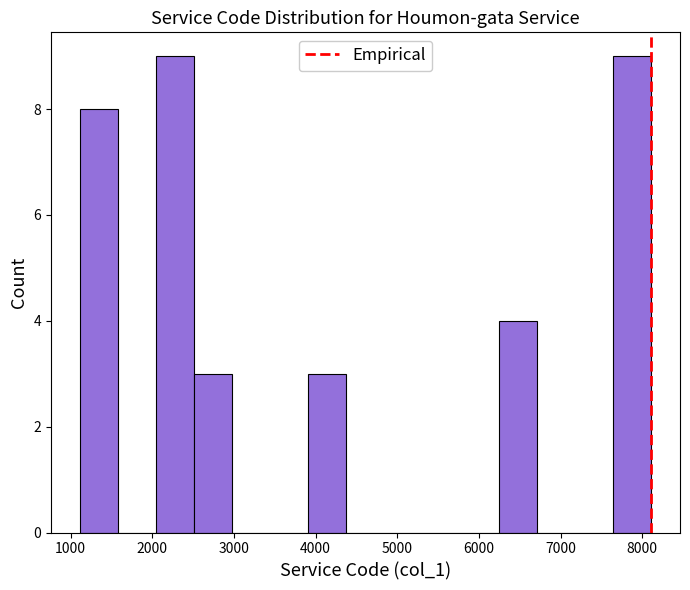

Reading left to right, transcribe this chart: for each bar, give the range it covers on the x-axis and its height. Neither the bar edges nor the heights are printed on the chart, so give them approximately, as read against the axes.

1100 to 1600: 8
1600 to 2000: 0
2000 to 2500: 9
2500 to 3000: 3
3000 to 3400: 0
3400 to 3900: 0
3900 to 4400: 3
4400 to 4800: 0
4800 to 5300: 0
5300 to 5800: 0
5800 to 6200: 0
6200 to 6700: 4
6700 to 7200: 0
7200 to 7600: 0
7600 to 8100: 9